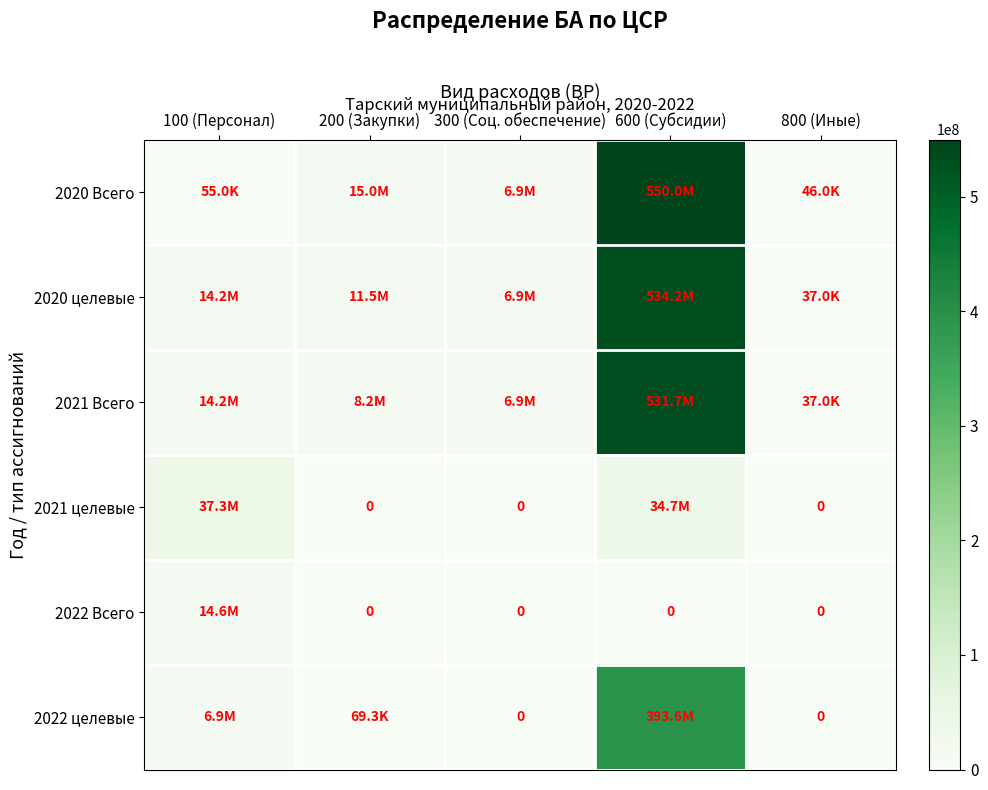

At how many categories does at least one series exceed 521934537?

1